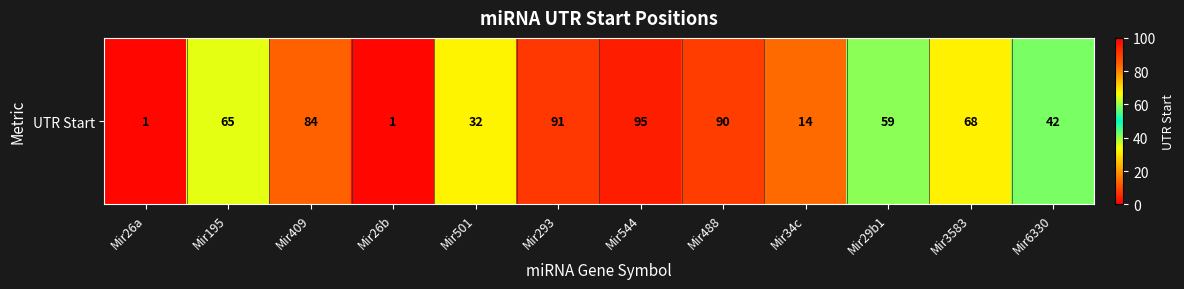

At which category does the chart reach its peak across all series?

Mir544